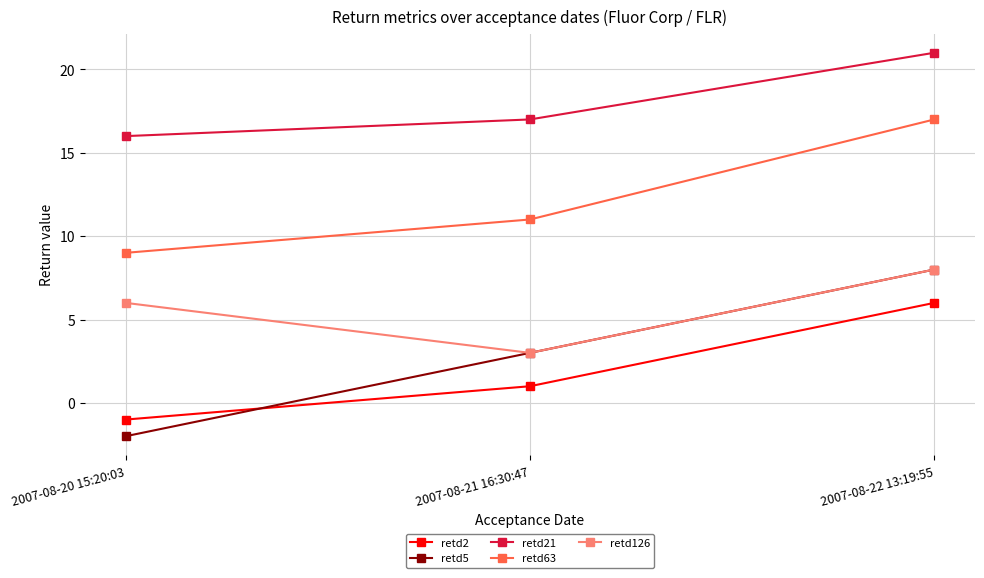

Between 2007-08-21 16:30:47 and 2007-08-22 13:19:55, which series saw the biggest shift?

retd63